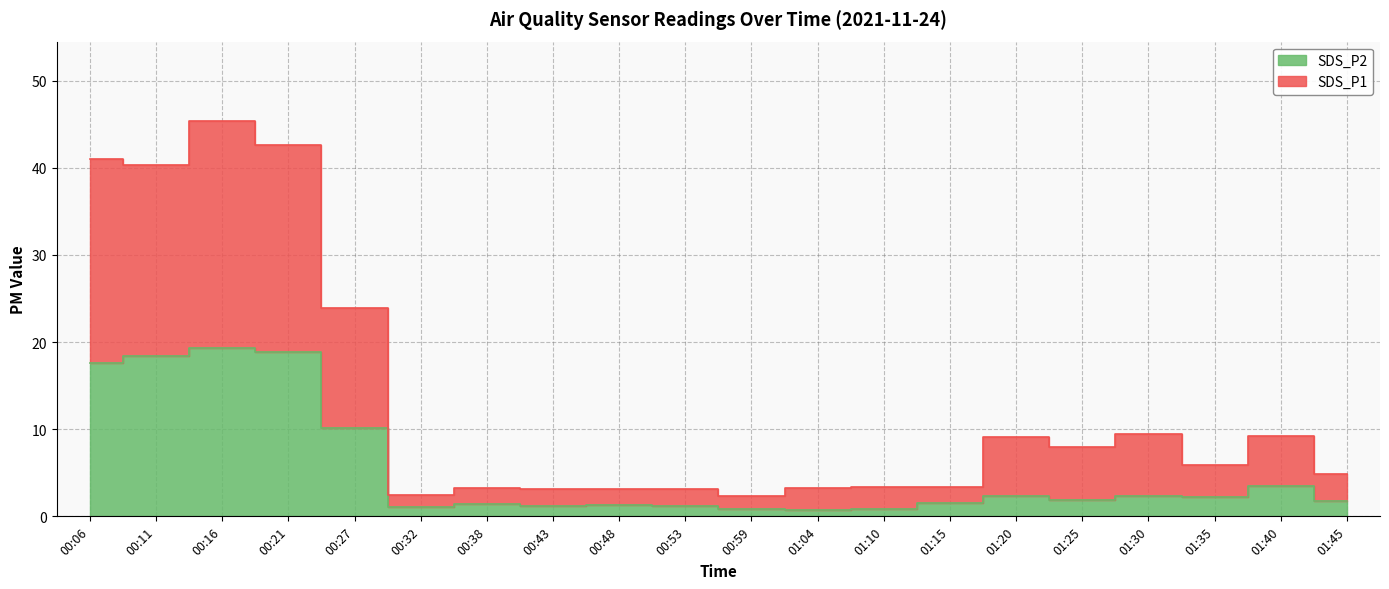

What are all the series names shown in the legend?

SDS_P1, SDS_P2